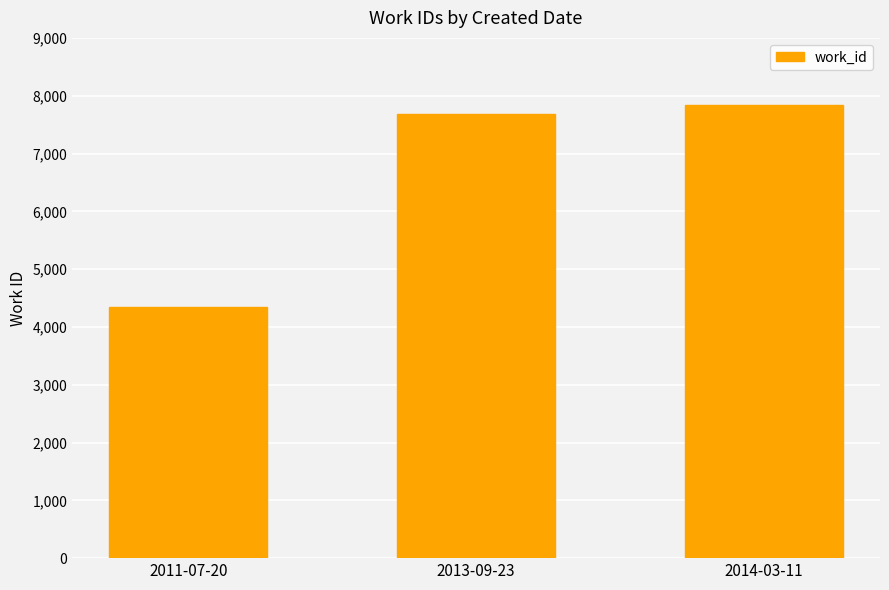

What position from the left is 2011-07-20?

1